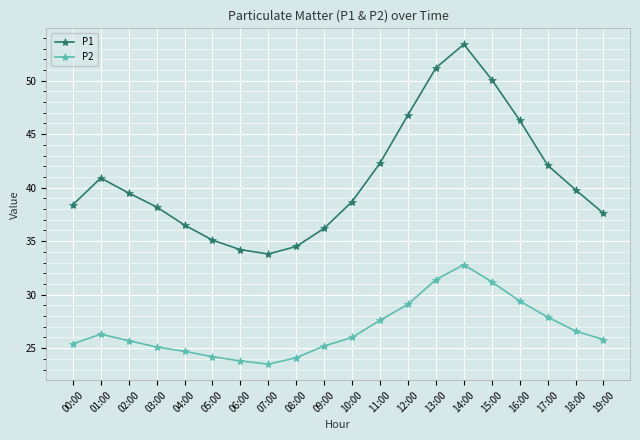

What is the sum of all P2 values?

535.8